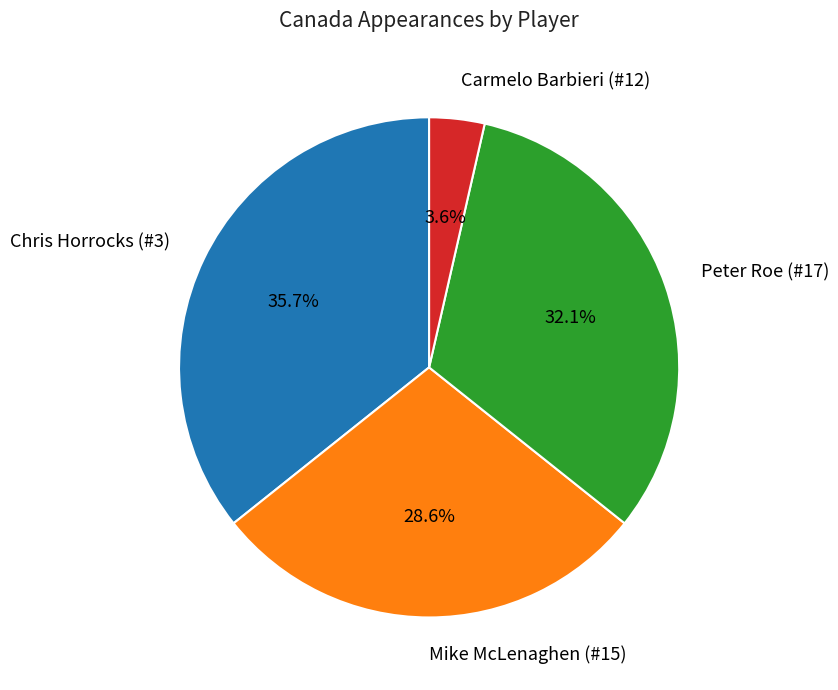

What percentage is NOT represented by Chris Horrocks (#3)?

64.3%